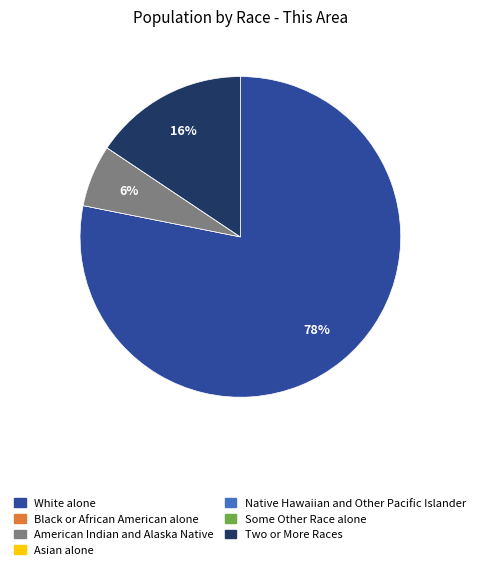

To the nearest percent, what is the difference between the largest and smallest slice percentages?

78%